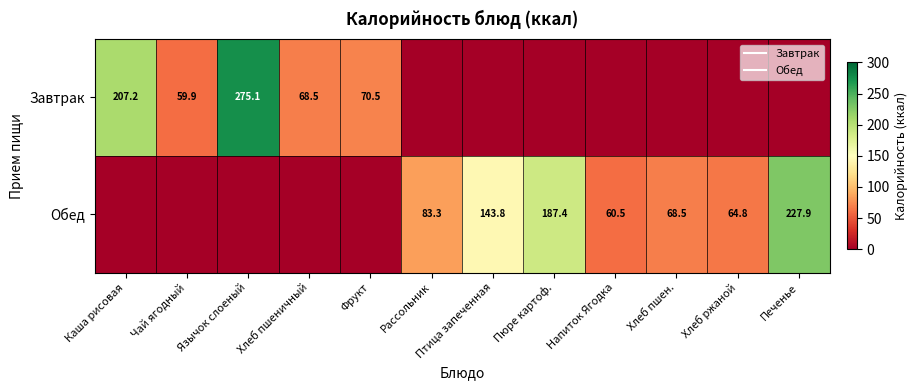

Which series changed the most between Пюре картоф. and Напиток Ягодка?

Обед